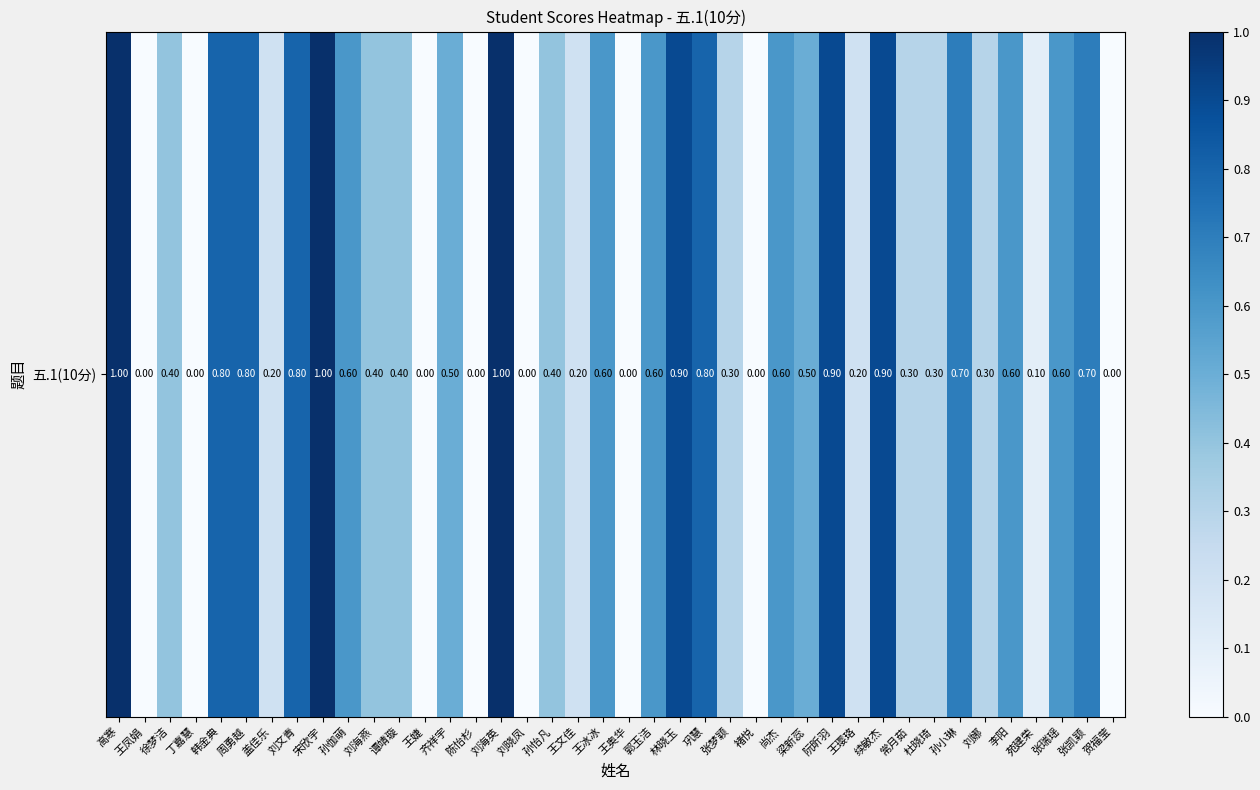

What is the sum of the values at 王冰冰 and 宋欣宇?

1.6